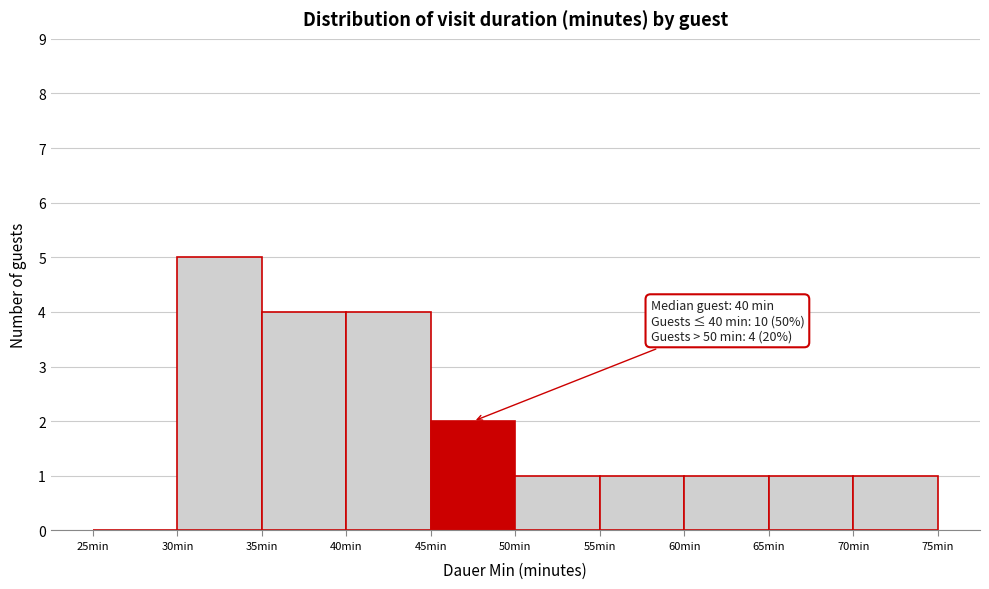

Which range on the x-axis has the tallest bar?

30 to 35